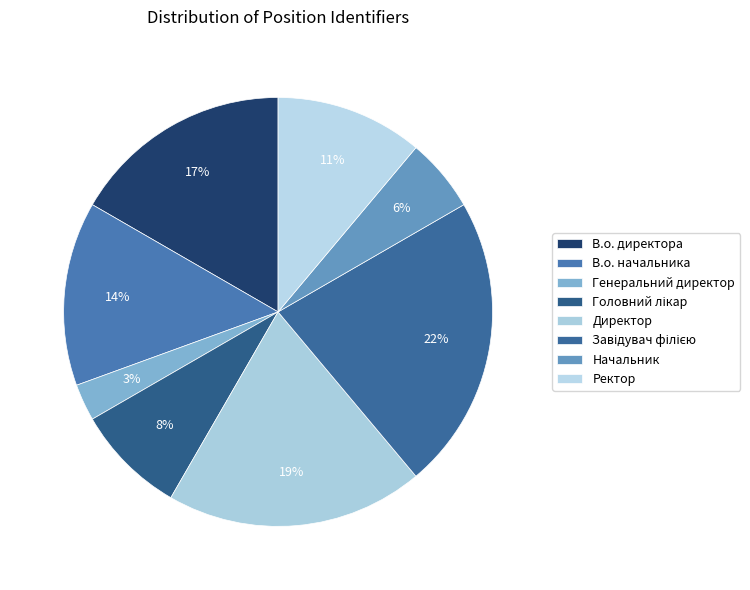

Is there a majority slice in this chart?

No